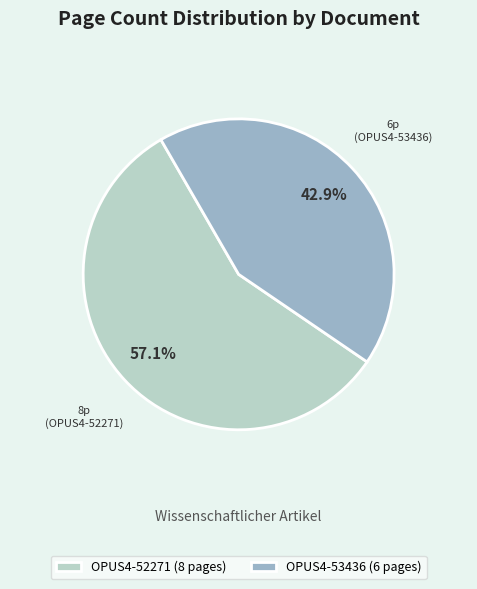

True or false: OPUS4-52271 accounts for 57% of the total.

True